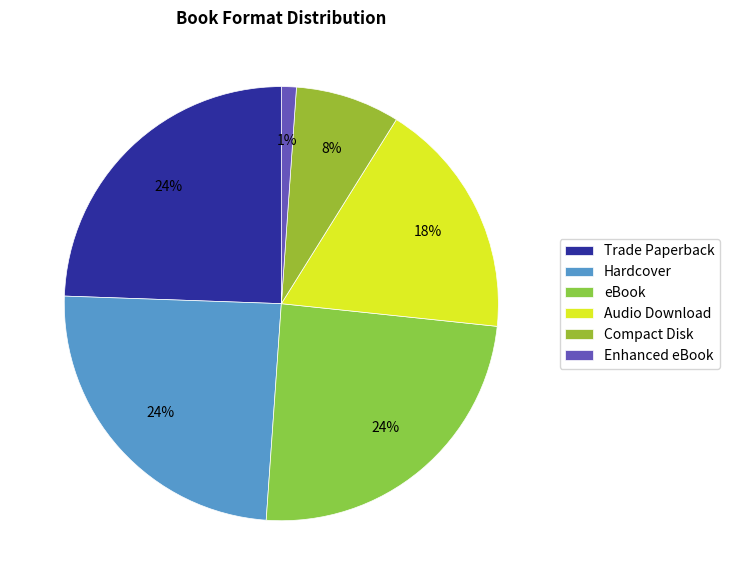

True or false: Hardcover accounts for 10% of the total.

False